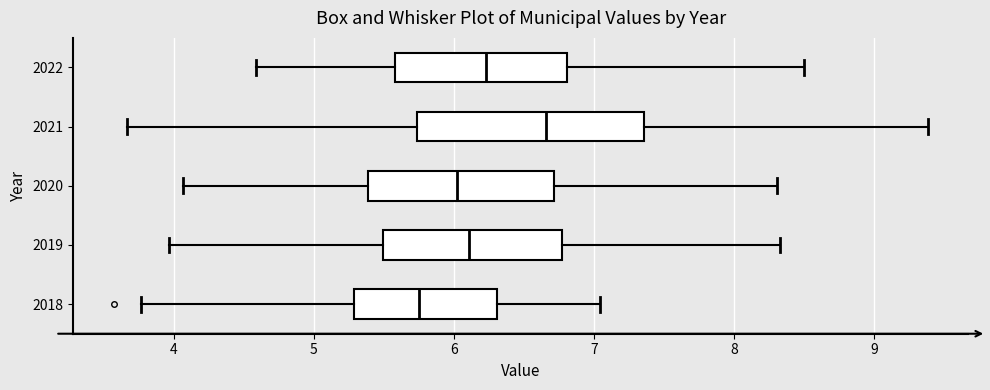

Comparing the boxes themselves (not the whiskers), which one is the widest?

2021